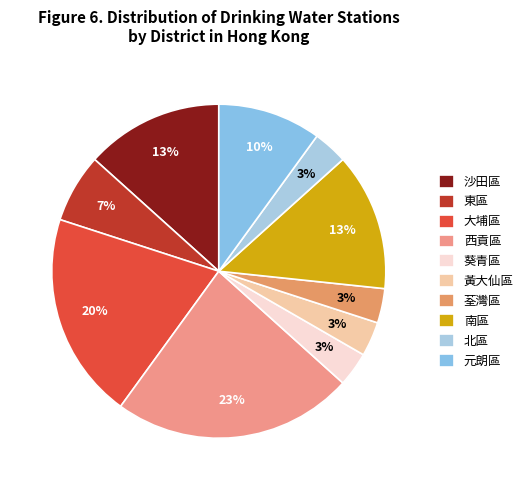

Approximately how many times larger is the value at 葵青區 compared to 黃大仙區?

1.0